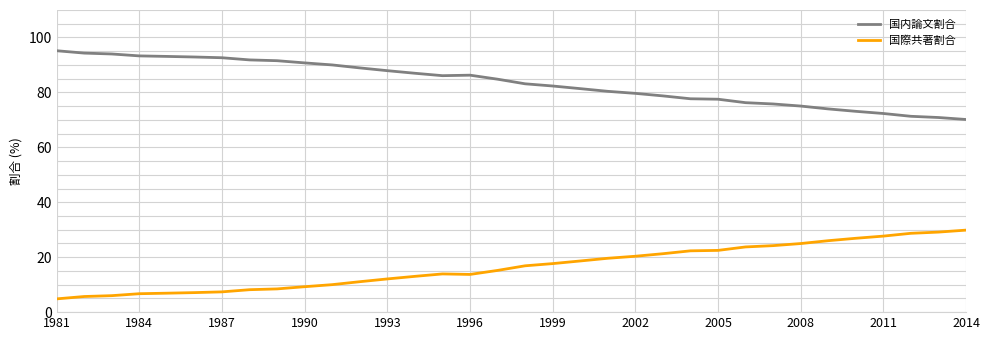

True or false: 国内論文割合 and 国際共著割合 intersect in this chart.

False